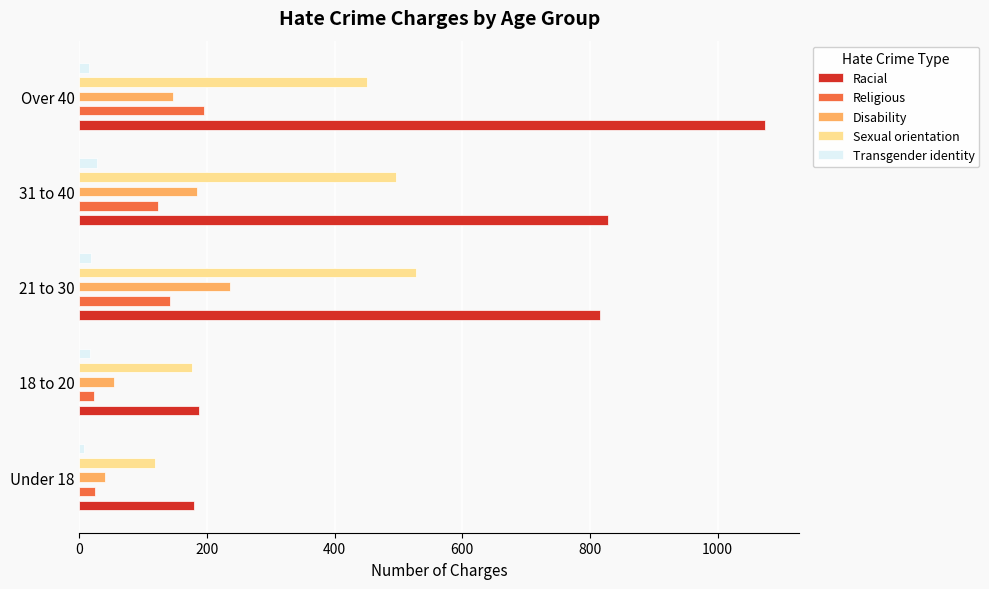

What is the value of the Sexual orientation bar at the 4th from the left?

496